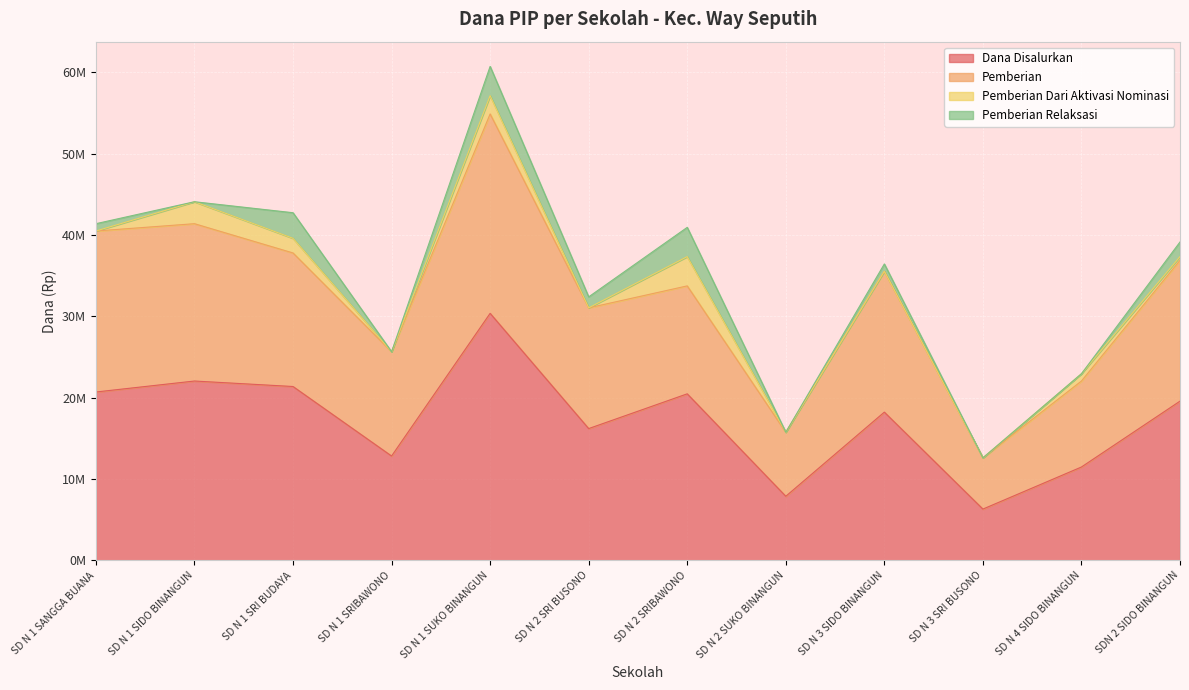

True or false: Dana Disalurkan has a value of 19575000 at SDN 2 SIDO BINANGUN.

True